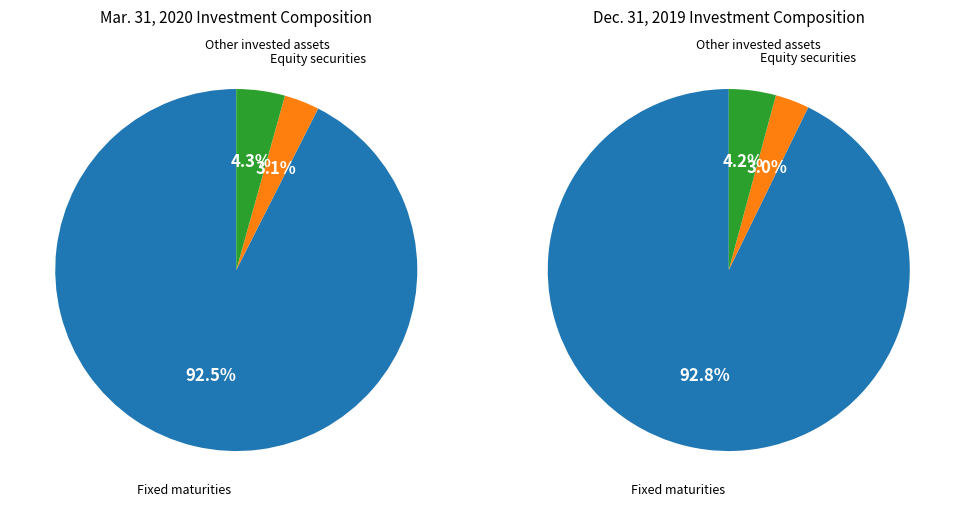

How much of the chart is everything except Equity securities?

96.9%